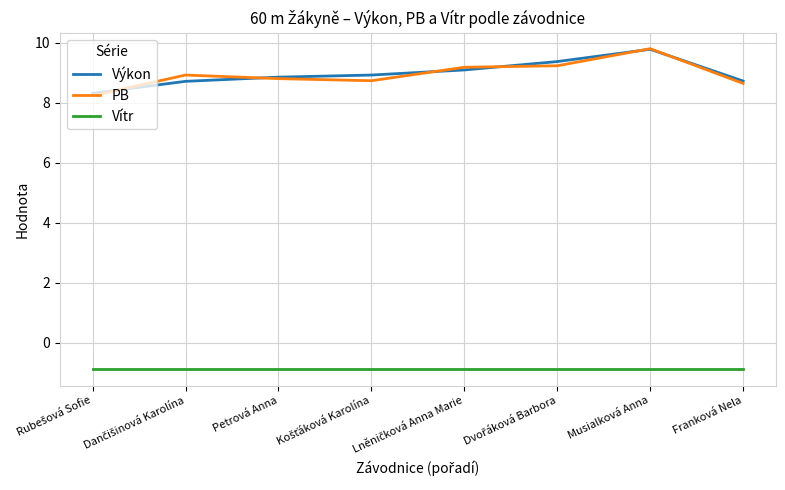

What is the spread (max minus min) of values at Franková Nela?

9.6